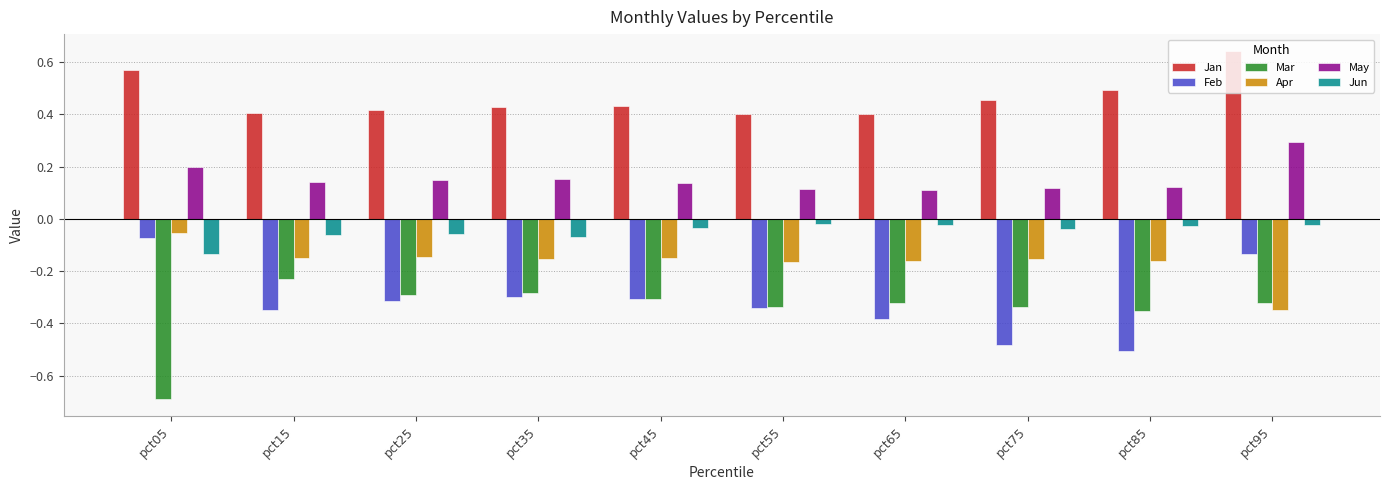

What is the sum of all Feb values?

-3.2